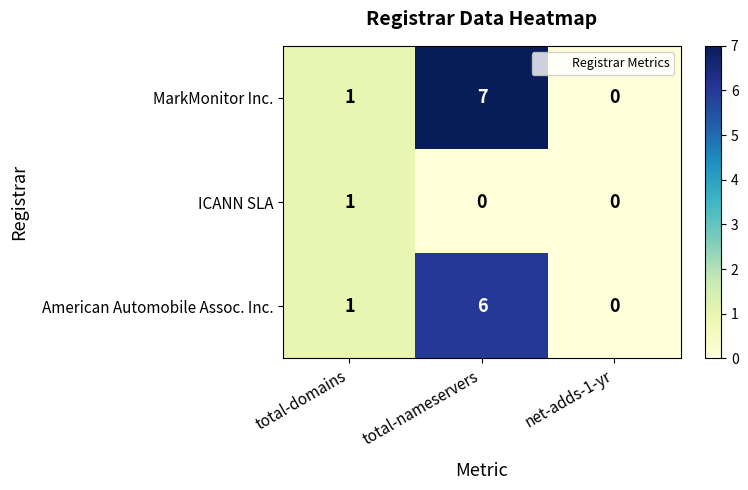

The American Automobile Assoc. Inc. series shows 6 at total-nameservers. True or false?

True